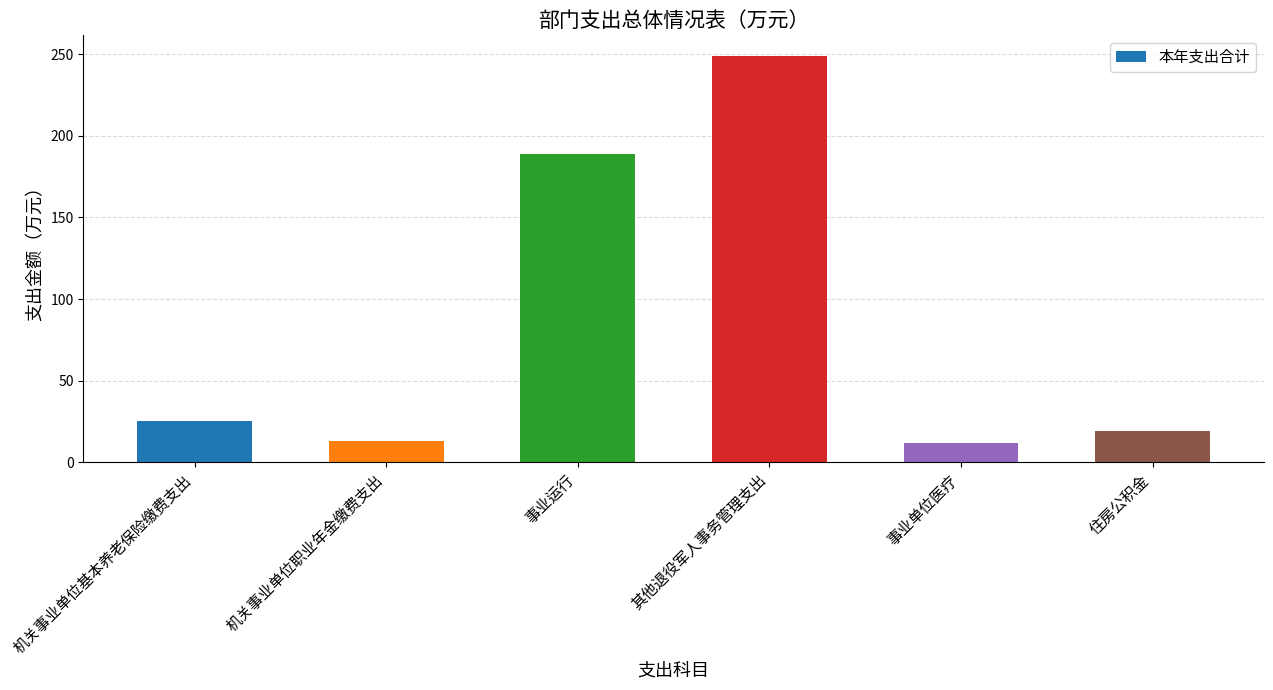

The value at 事业运行 is 88.4. True or false?

False